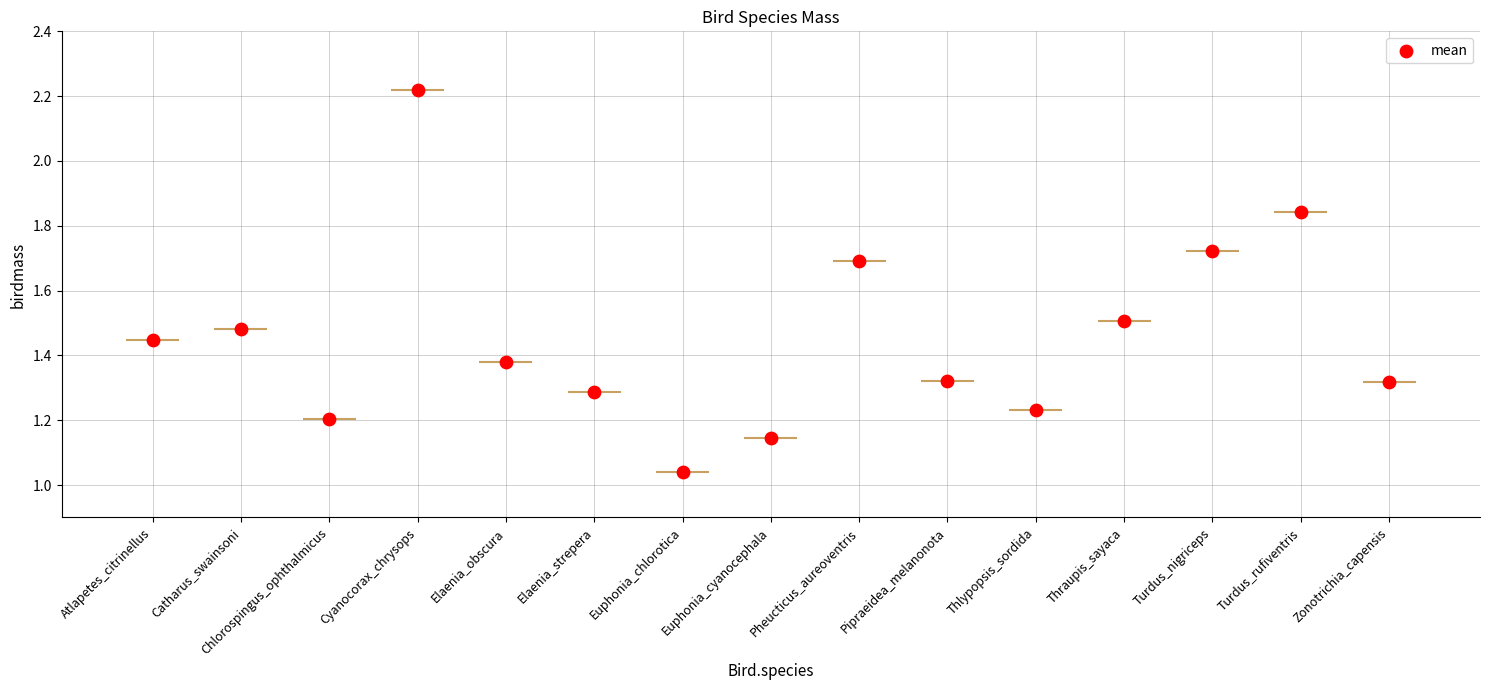

Between Pheucticus_aureoventris and Chlorospingus_ophthalmicus, which is larger?

Pheucticus_aureoventris